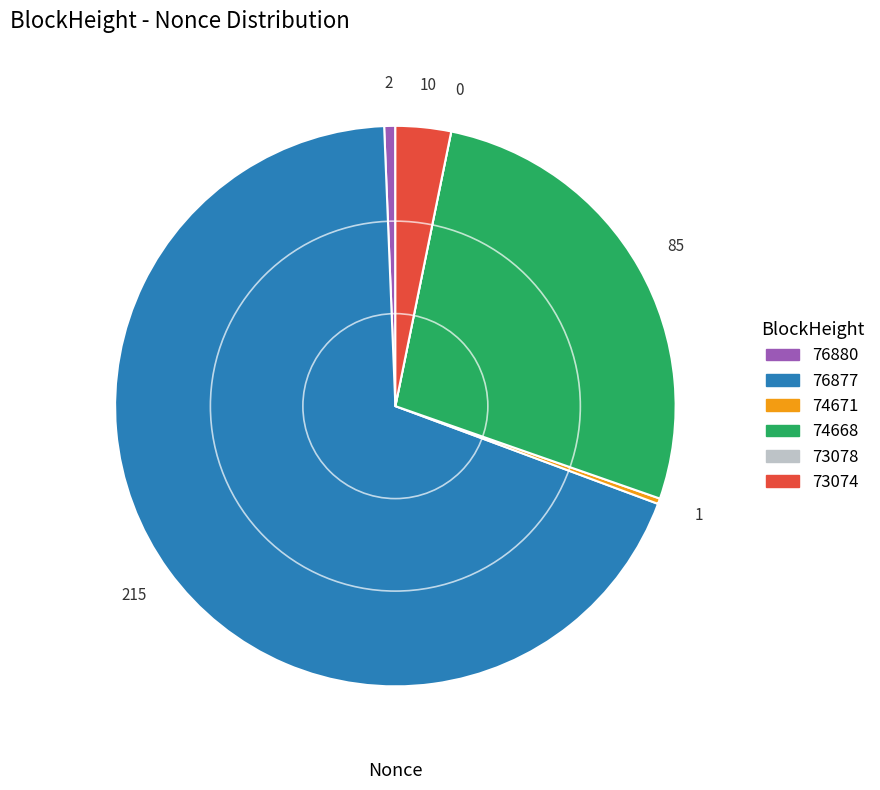

What is the ratio of the value at 74671 to the value at 76880?

0.5